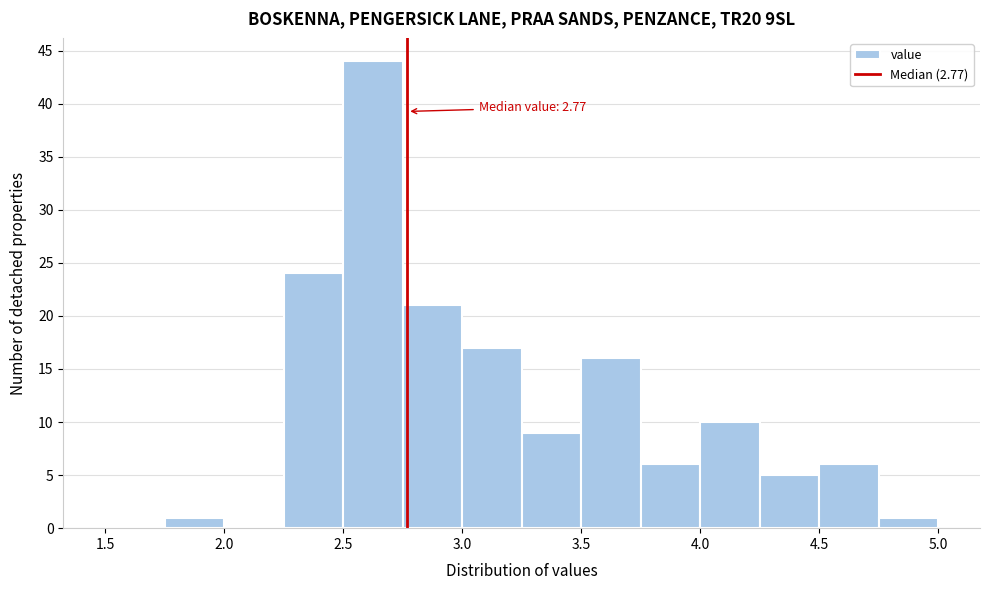

Which range on the x-axis has the tallest bar?

2.50 to 2.75